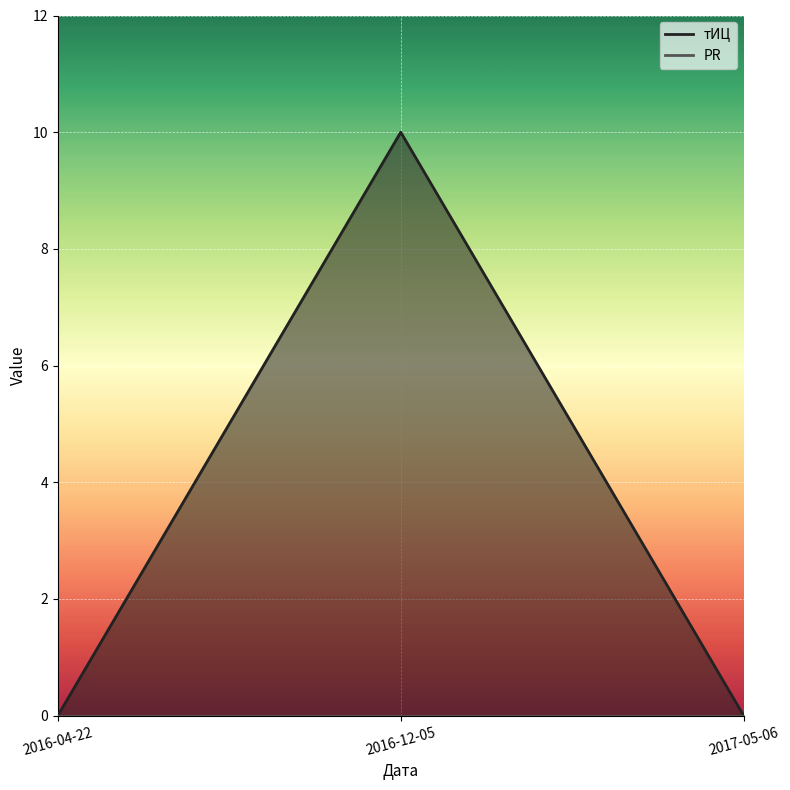

Which category has the highest value across all series?

2016-12-05